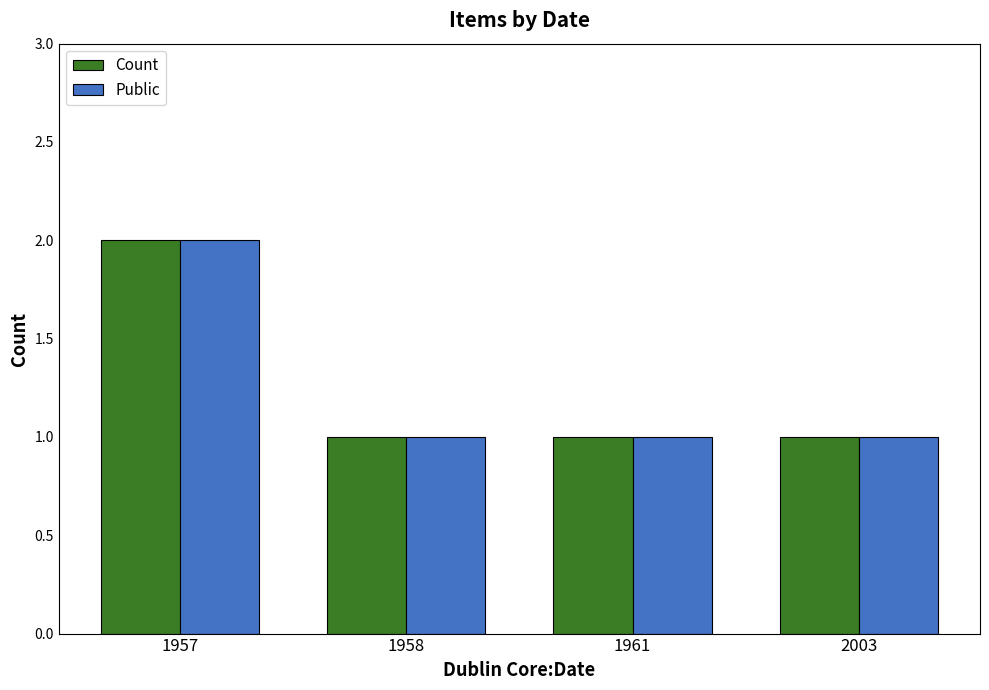

At which category is the sum across all series the highest?

1957